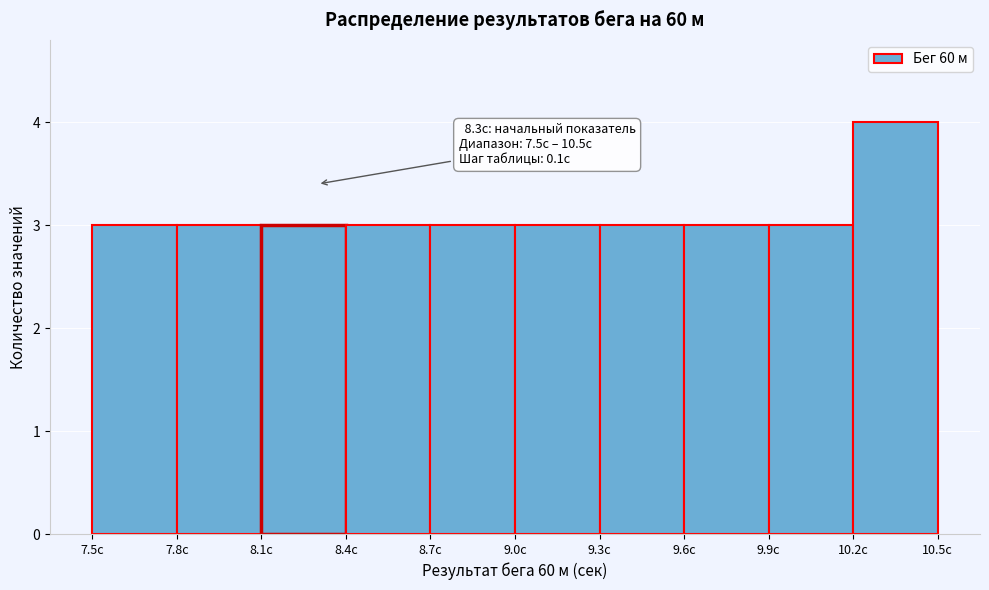

Which range on the x-axis has the tallest bar?

10.2 to 10.5